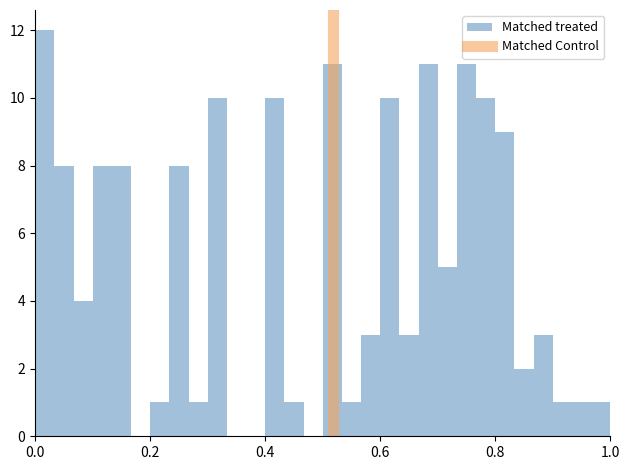

Read against the x-axis, roughly where is the centre of the tallest bar?

0.02